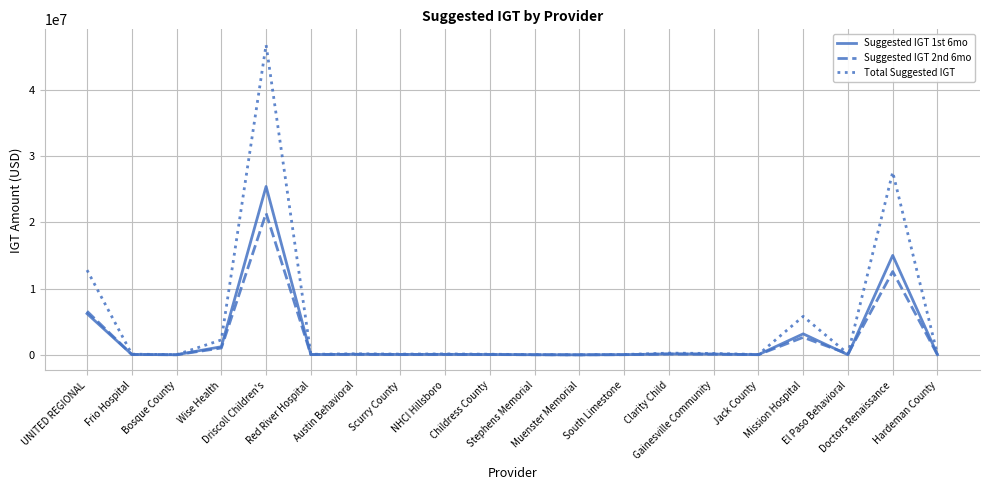

Which series has the largest total across all categories?

Total Suggested IGT